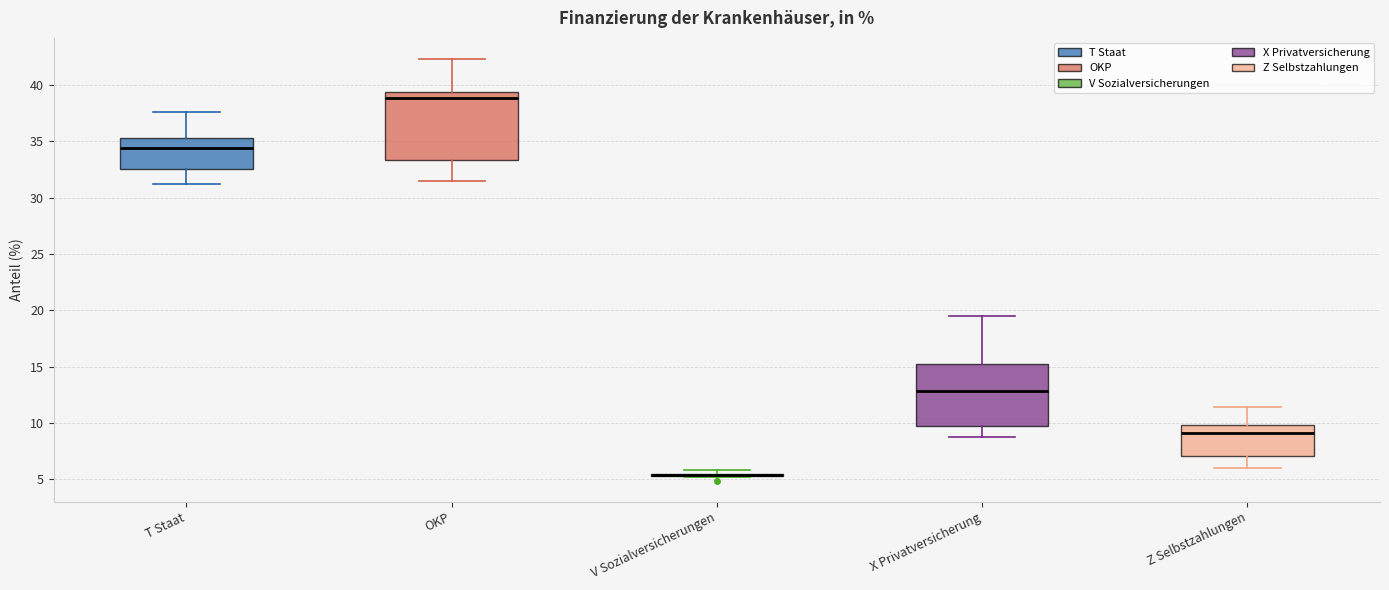

Reading left to right, read every box against the y-axis: the position of its median line, the range the box covers, and the ends of its whiskers. The values are not printed on the chart, so give them approximately, as read against the axis.

T Staat: median 34.5, box 32.5 to 35.5, whiskers 31.0 to 37.5
OKP: median 39.0, box 33.5 to 39.5, whiskers 31.5 to 42.5
V Sozialversicherungen: box collapsed to a line at 5.5, whiskers 5.0 to 6.0
X Privatversicherung: median 13.0, box 9.5 to 15.0, whiskers 9.0 to 19.5
Z Selbstzahlungen: median 9.0, box 7.0 to 10.0, whiskers 6.0 to 11.5